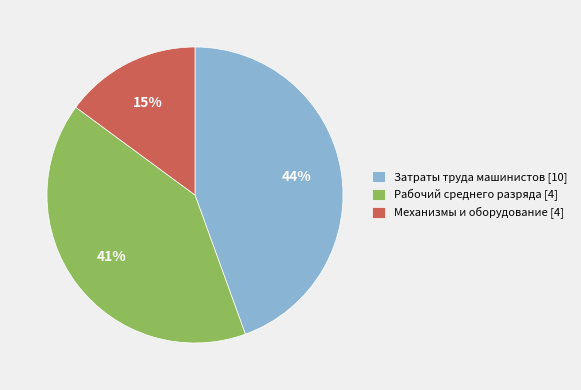

What is the ratio of the value at Механизмы и оборудование [4] to the value at Затраты труда машинистов [10]?

0.3